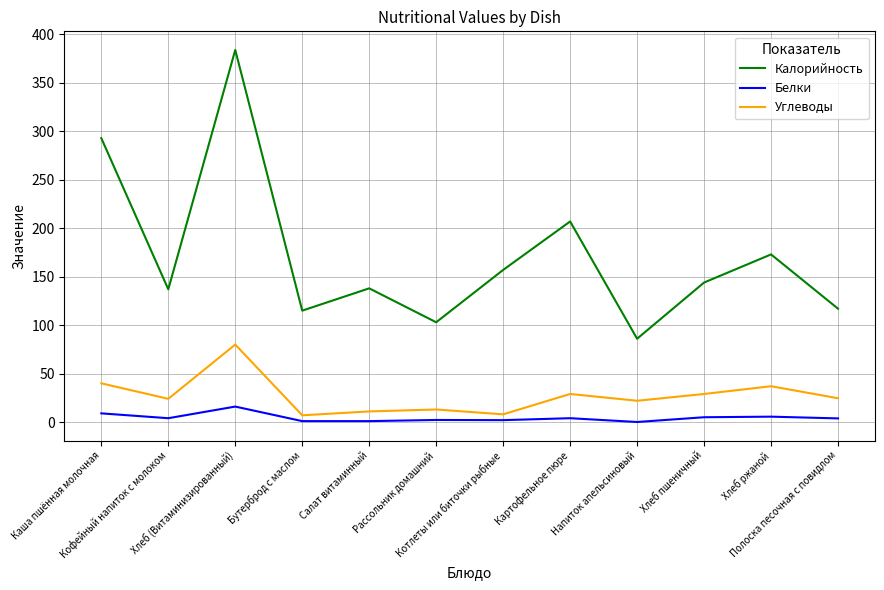

Where does the Белки series first go above 4?

Каша пшённая молочная